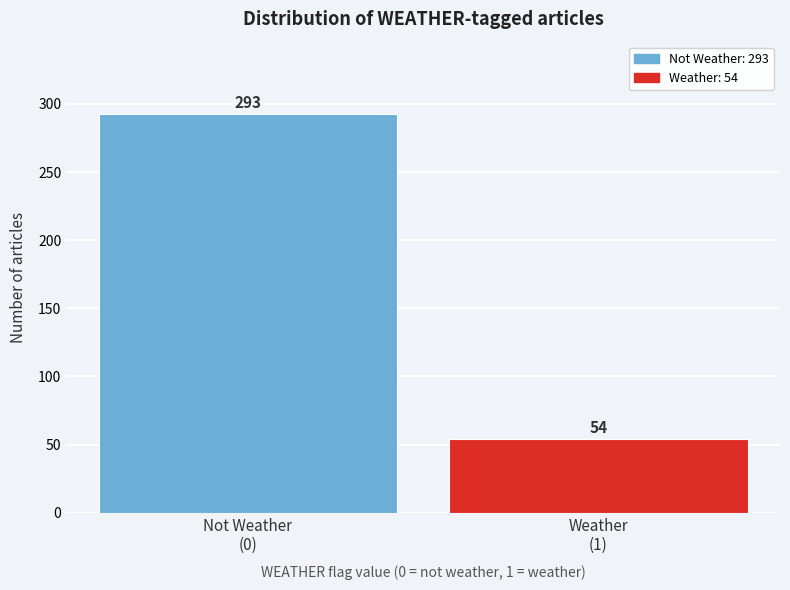

Reading right to left, extract all data points from this chart.

54	293